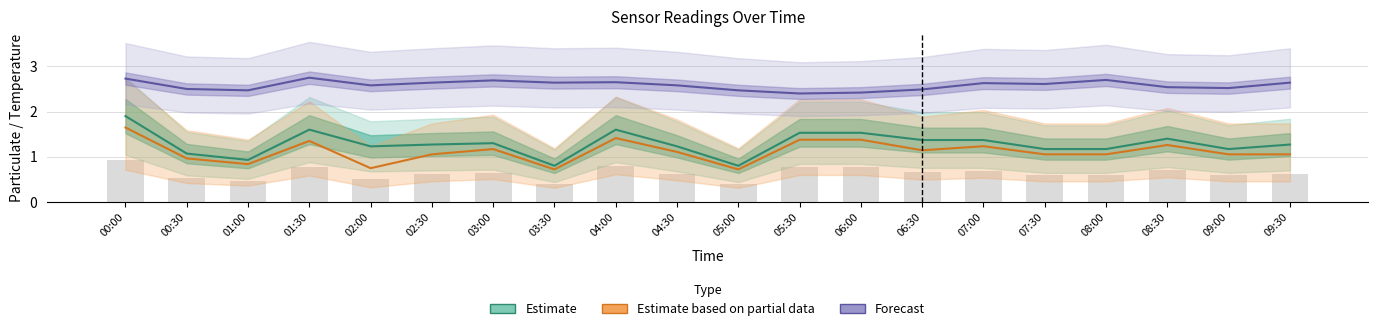

At 02:00, list the series in order from smallest to largest.

Estimate based on partial data, Estimate, Forecast